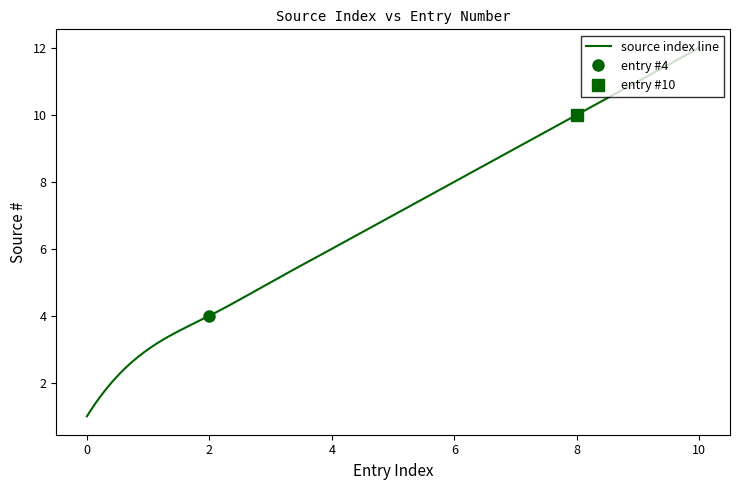

How many values exceed 7?

5